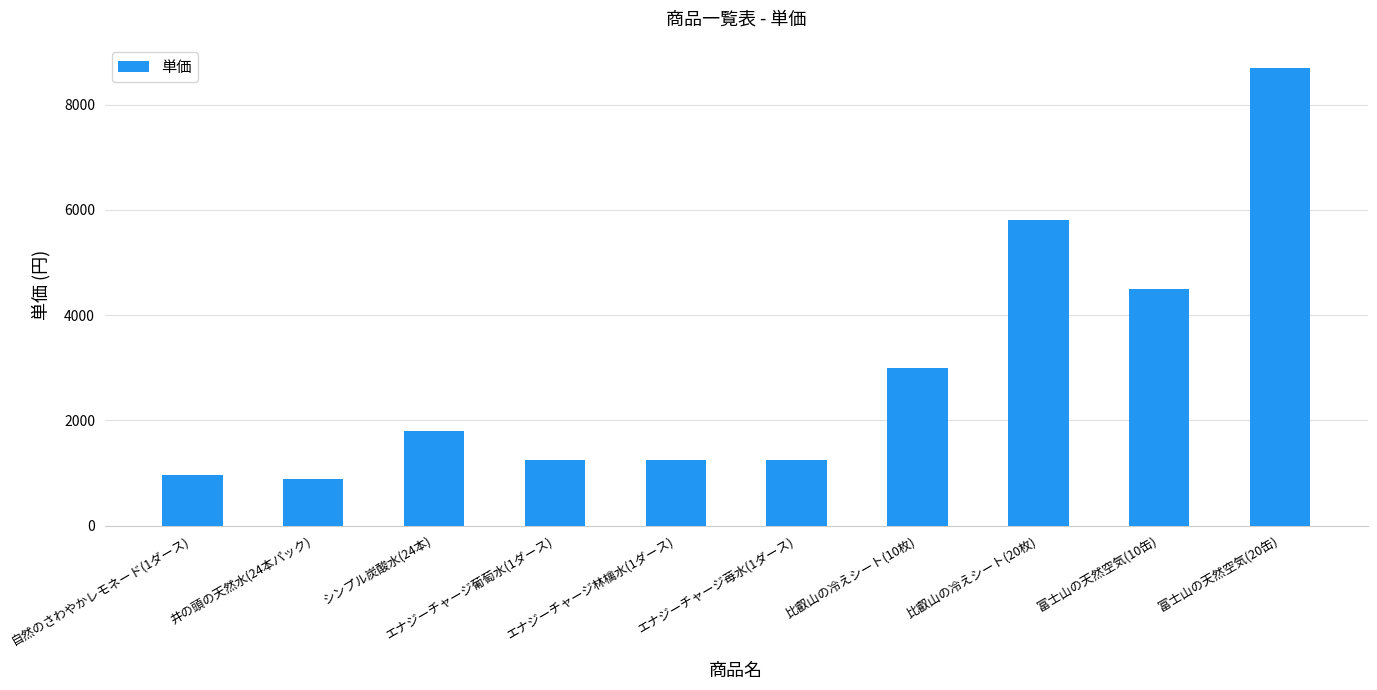

Reading left to right, extract all data points from this chart.

960	880	1800	1240	1240	1240	3000	5800	4500	8700